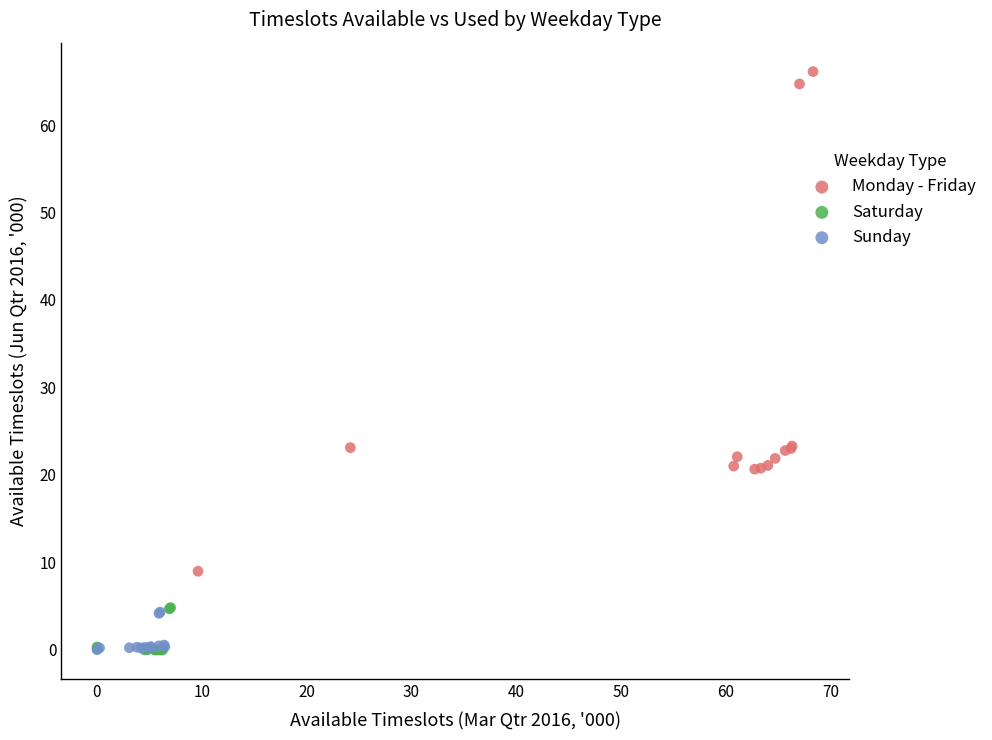

Which series has the widest spread of Y values?

Monday - Friday